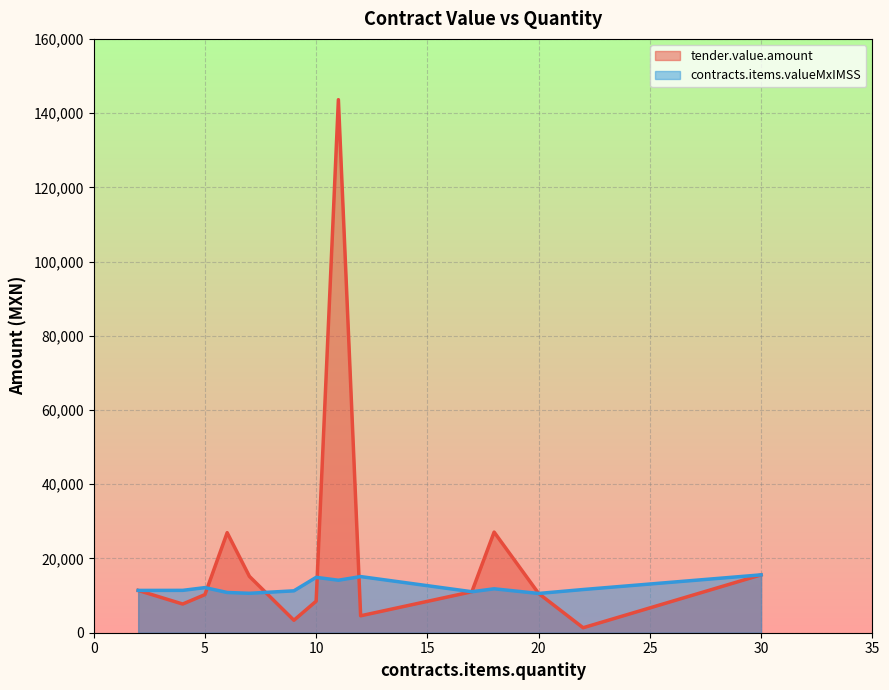

Which series has the largest total across all categories?

tender.value.amount